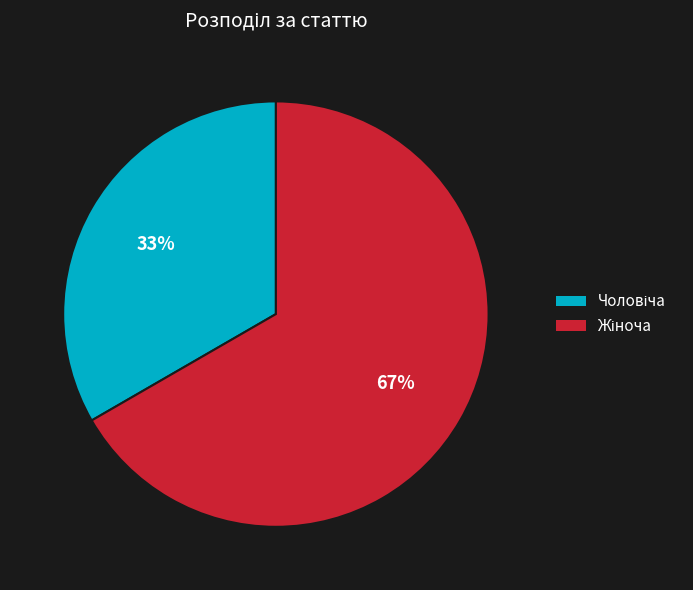

Is there any slice that represents more than half of the pie?

Yes